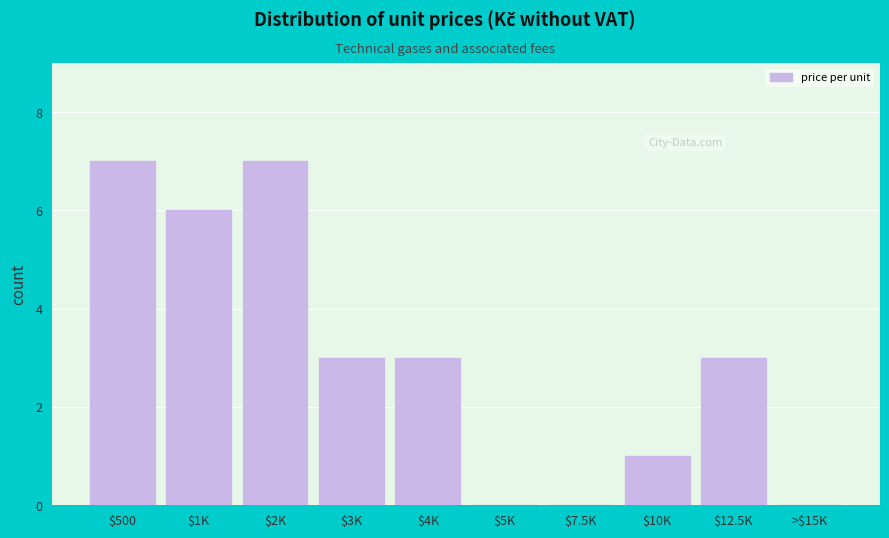

True or false: the data shows 1 at $10K.

True